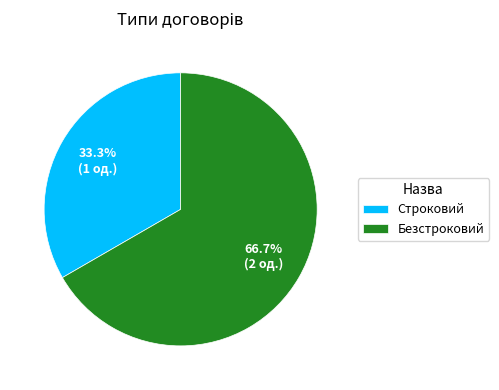

Rank the categories by value from lowest to highest.

Строковий, Безстроковий